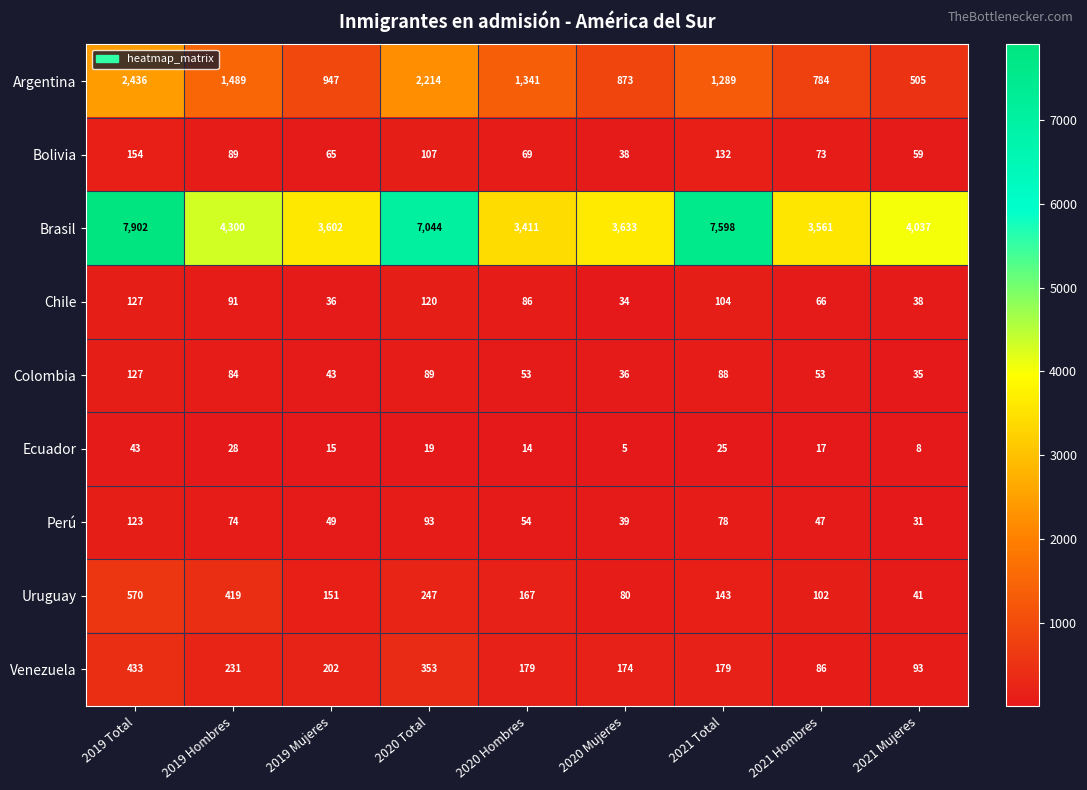

The value of Chile at 2019 Total is 127. True or false?

True